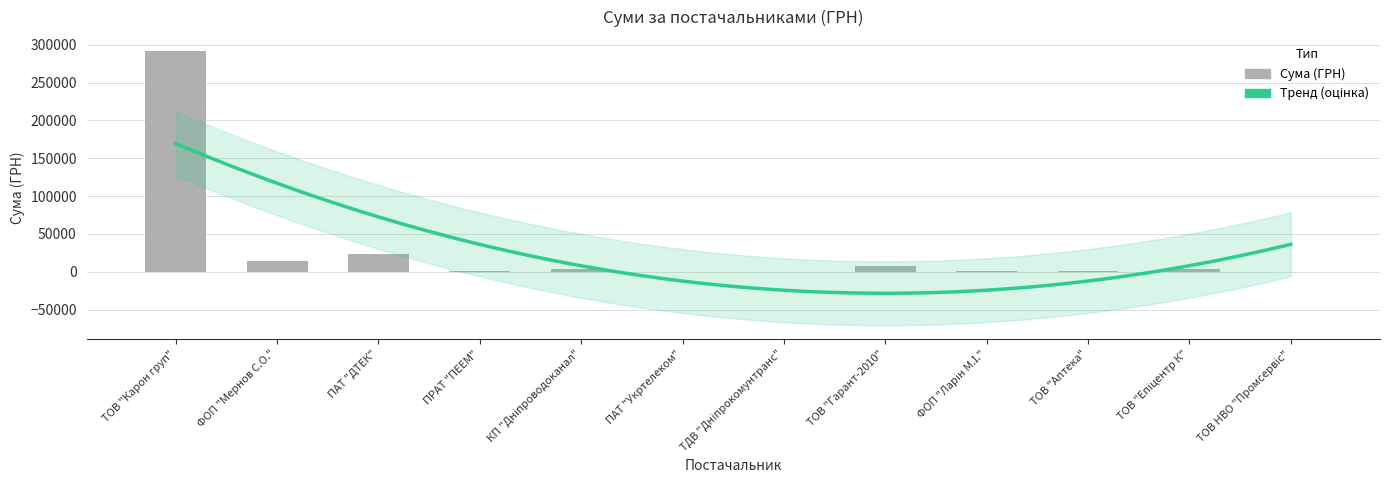

What is the difference between the maximum and minimum values?

291862.1